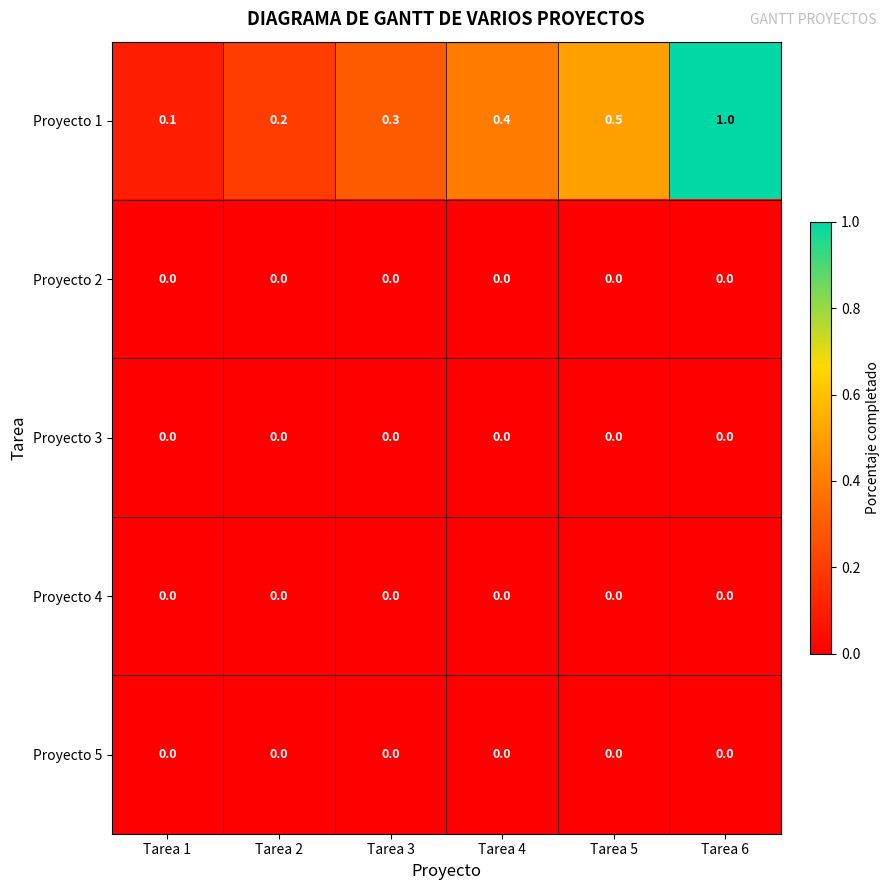

Is it true that Proyecto 4 equals 0.0 at Tarea 5?

True